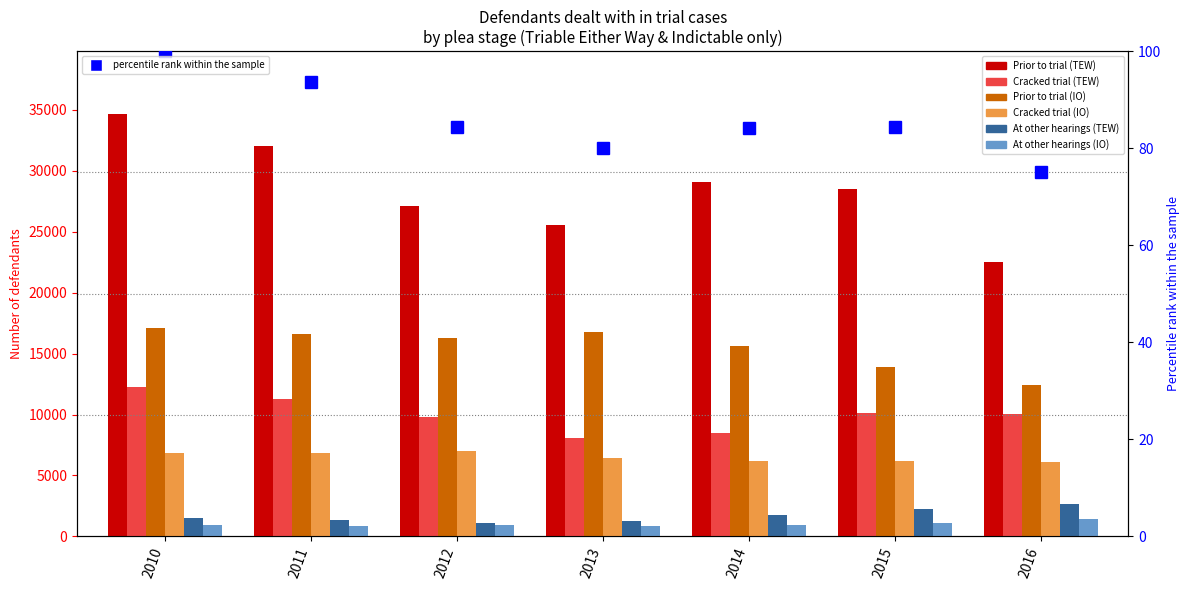

At which label does Cracked trial (IO) first exceed 6425?

2010